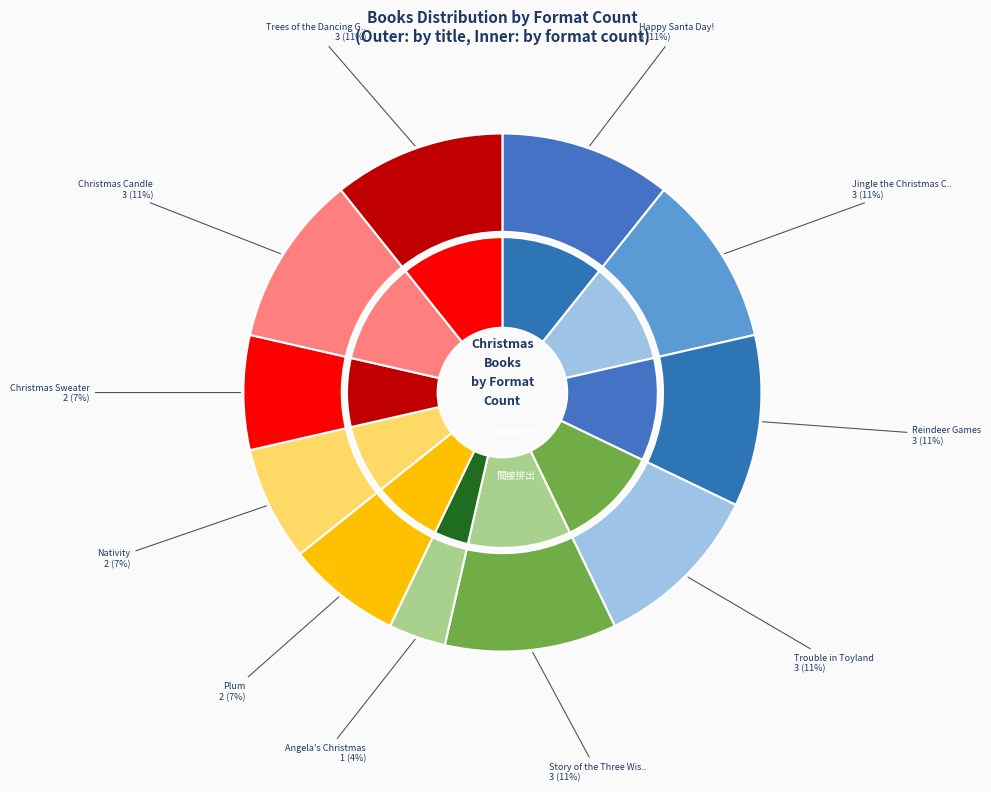

True or false: Plum accounts for 70% of the total.

False